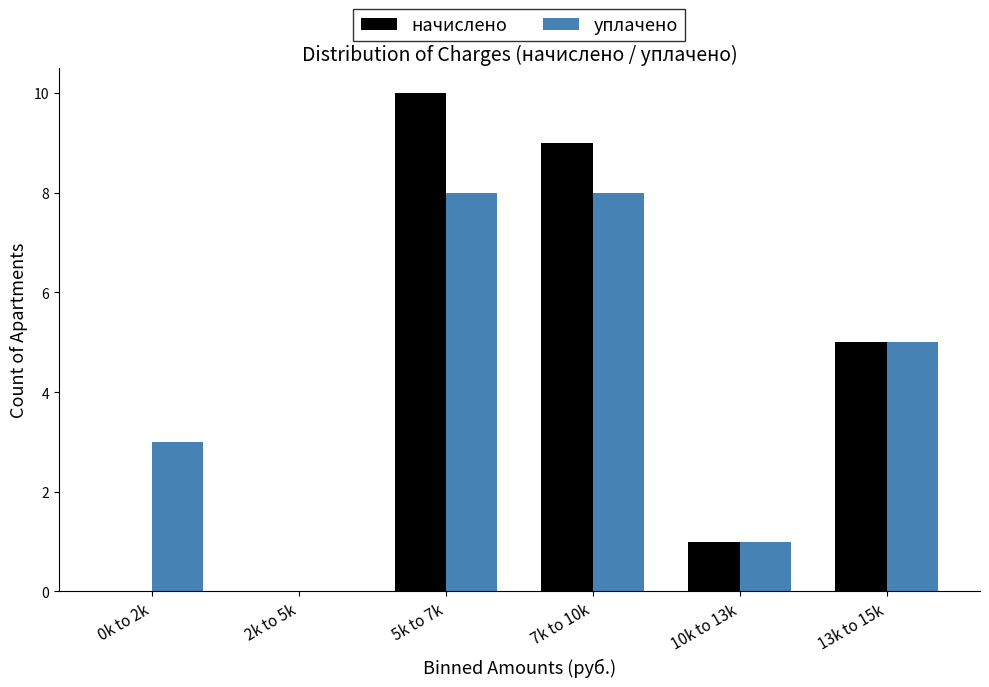

Reading left to right, transcribe all the data shown in this chart.

начислено: 0k to 2k=0	2k to 5k=0	5k to 7k=10	7k to 10k=9	10k to 13k=1	13k to 15k=5
уплачено: 0k to 2k=3	2k to 5k=0	5k to 7k=8	7k to 10k=8	10k to 13k=1	13k to 15k=5